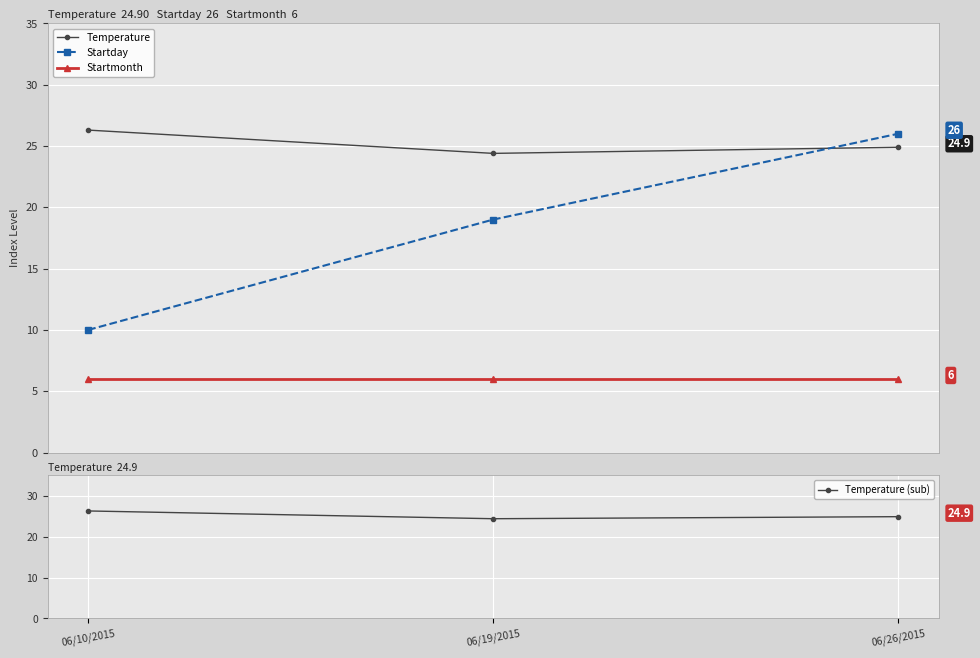

At which label does Temperature reach its minimum?

06/19/2015